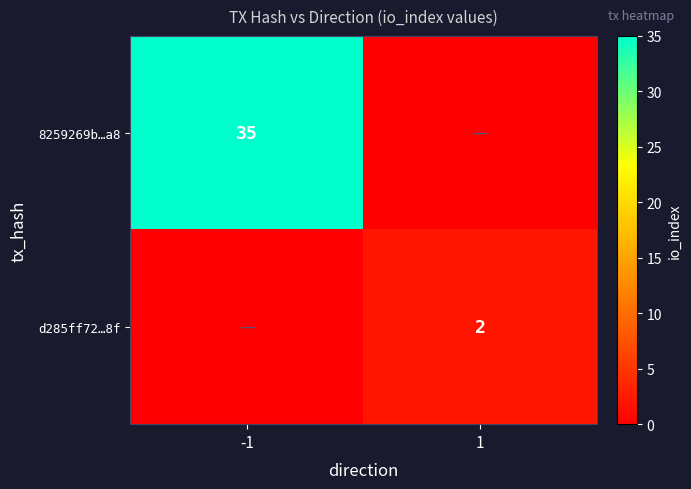

At how many categories does at least one series exceed 30?

1